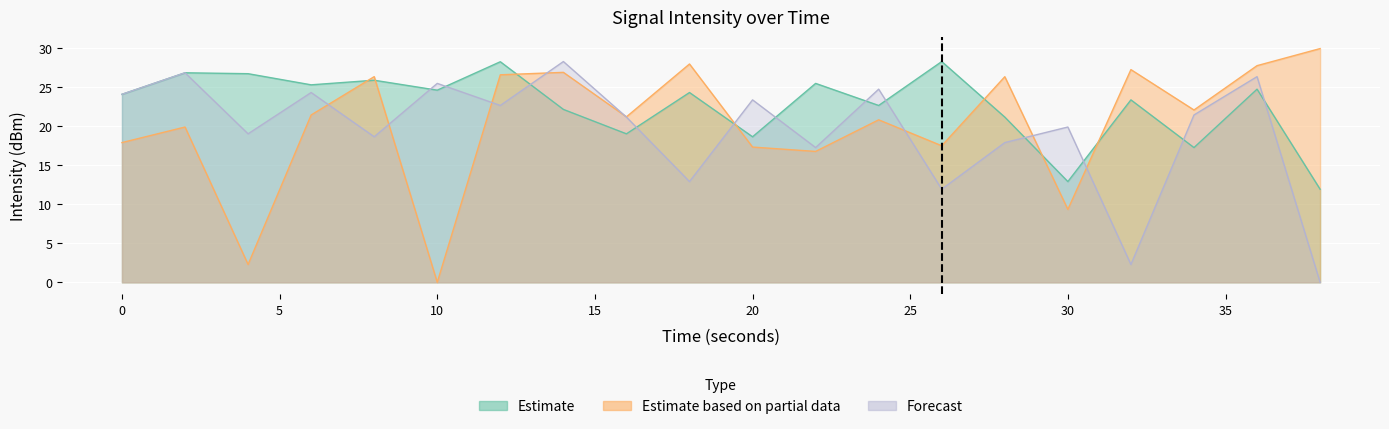

Which series ends up on top after the final intersection of Estimate and Forecast?

Estimate